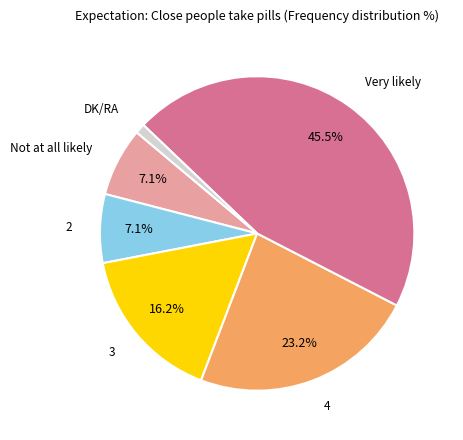

To the nearest percent, what percentage of the pie is 4?

23%